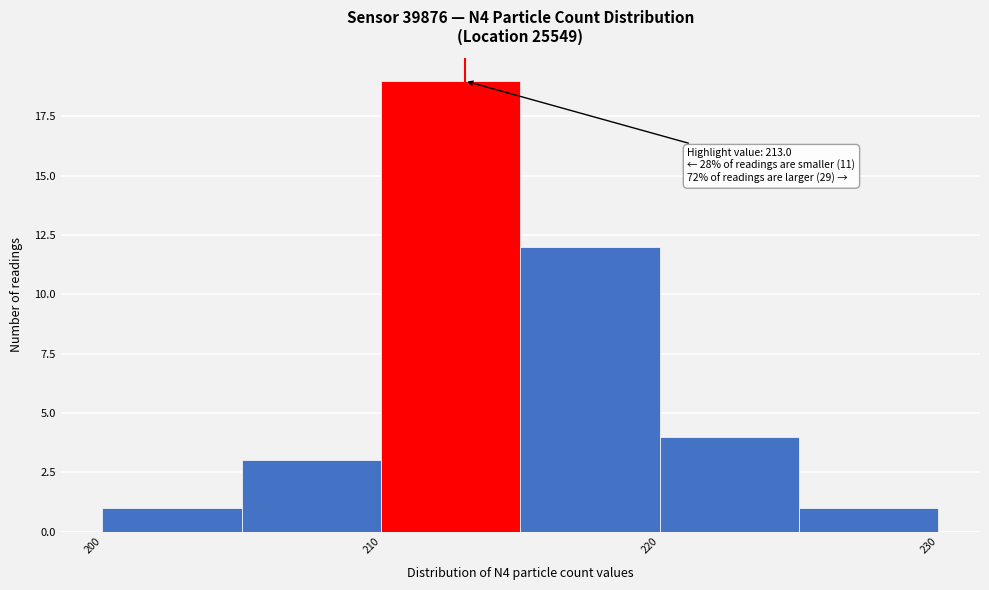

Over which range of the x-axis is the bar tallest?

210 to 215